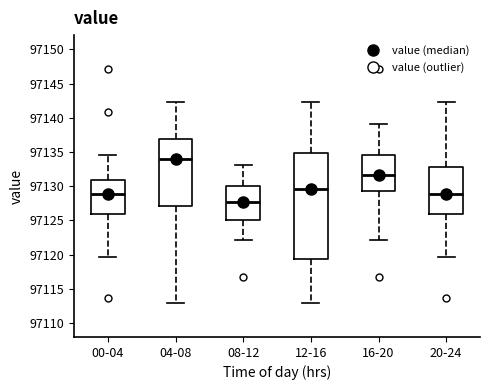

Reading left to right, read every box against the y-axis: the position of its median line, the range the box covers, and the ends of its whiskers. The values are not printed on the chart, so give them approximately, as read against the axis.

00-04: median 97129.0, box 97126.0 to 97131.0, whiskers 97119.5 to 97134.5
04-08: median 97134.0, box 97127.0 to 97137.0, whiskers 97113.0 to 97142.5
08-12: median 97127.5, box 97125.0 to 97130.0, whiskers 97122.0 to 97133.0
12-16: median 97129.5, box 97119.5 to 97135.0, whiskers 97113.0 to 97142.5
16-20: median 97131.5, box 97129.0 to 97134.5, whiskers 97122.0 to 97139.0
20-24: median 97129.0, box 97126.0 to 97133.0, whiskers 97119.5 to 97142.5